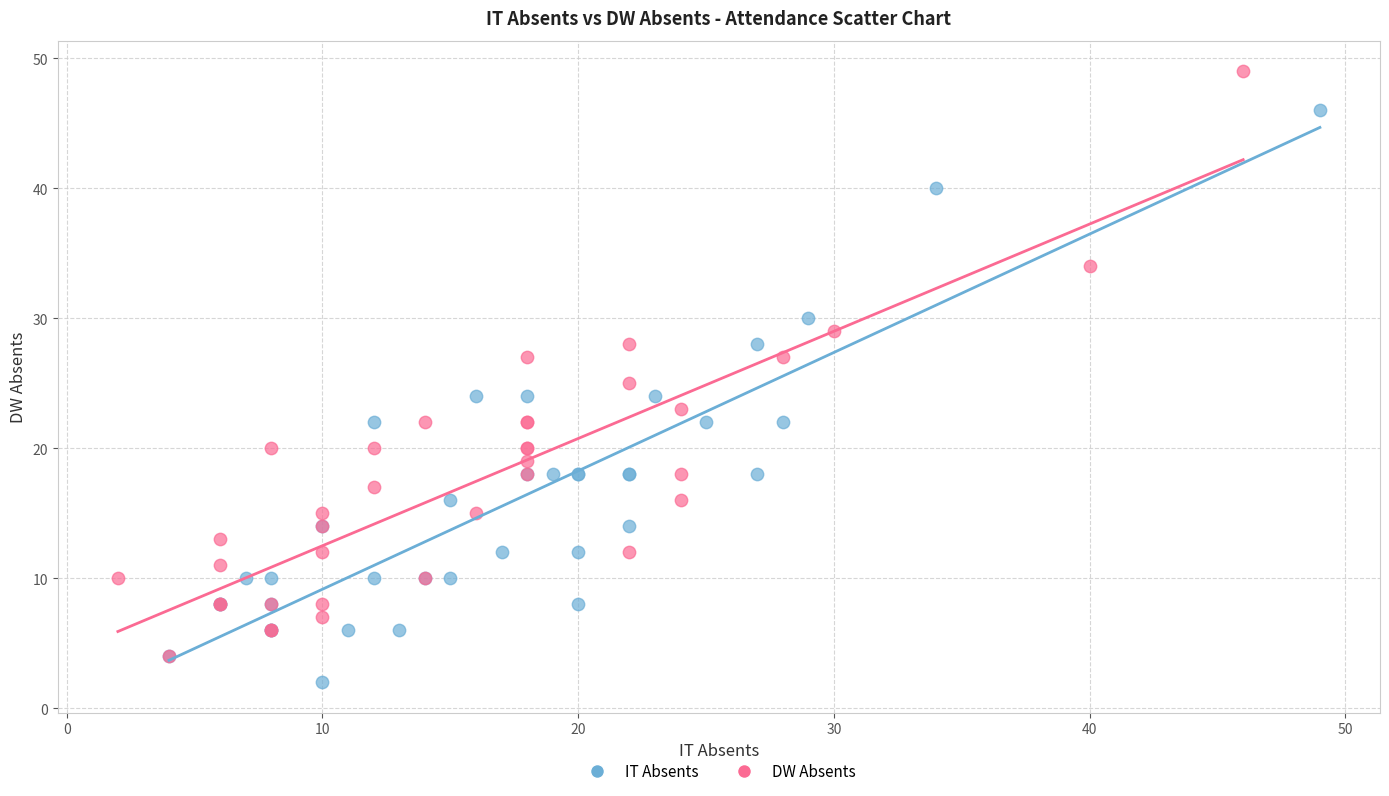

Which series contains the highest Y value?

DW Absents